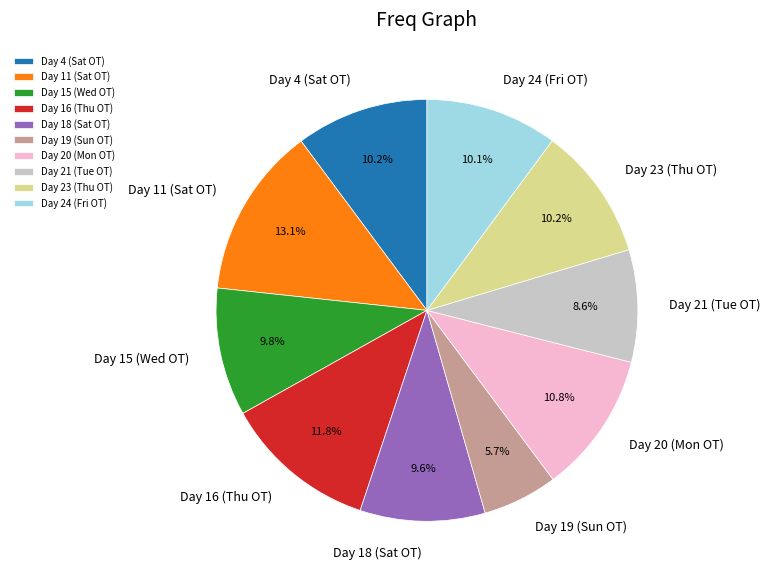

Count the number of slices in the pie.

10